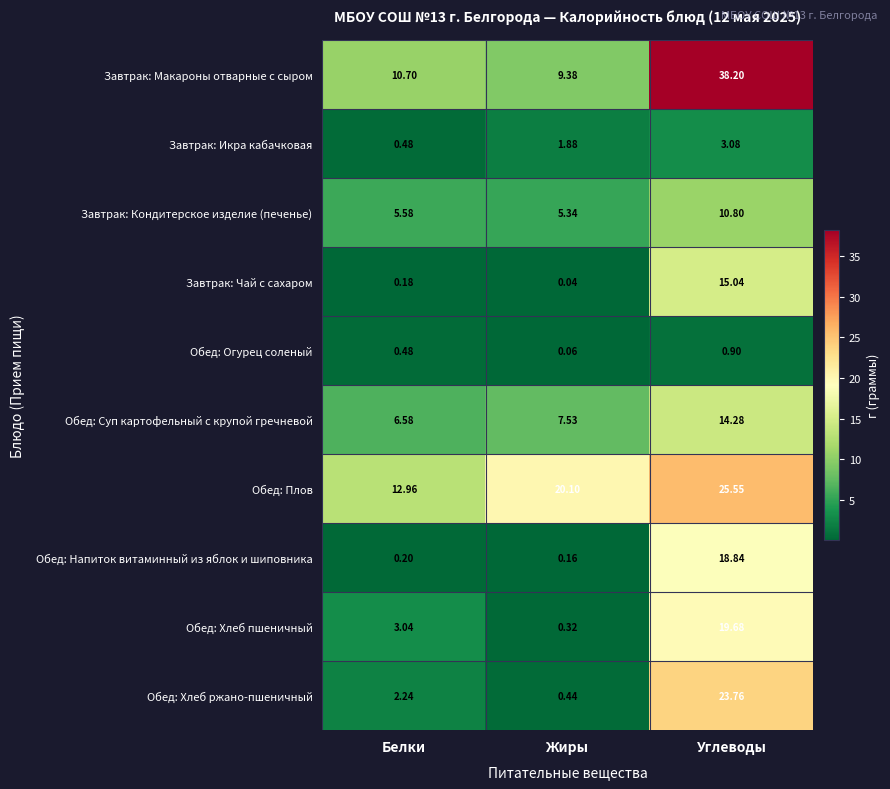

Which series has the largest range (max minus min)?

Завтрак: Макароны отварные с сыром